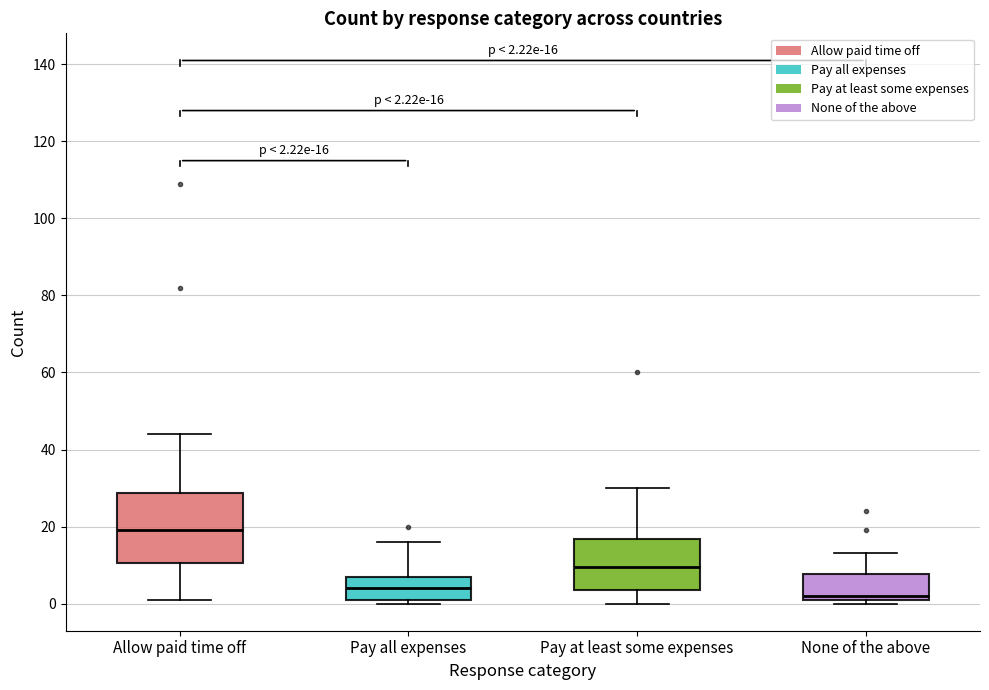

Comparing the boxes themselves (not the whiskers), which one is the tallest?

Allow paid time off